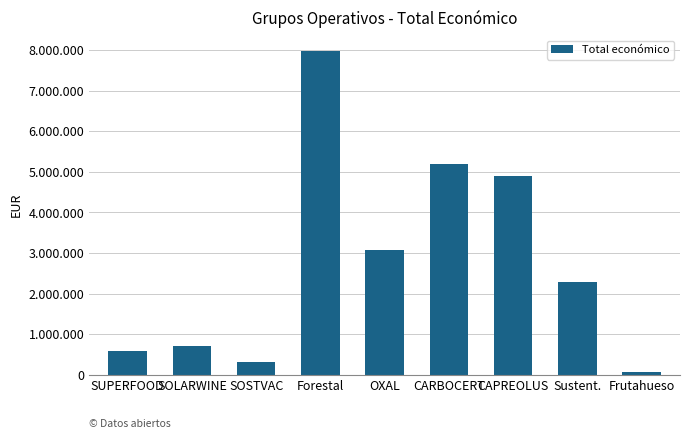

What is the change in value from SOLARWINE to CARBOCERT?

+4480558